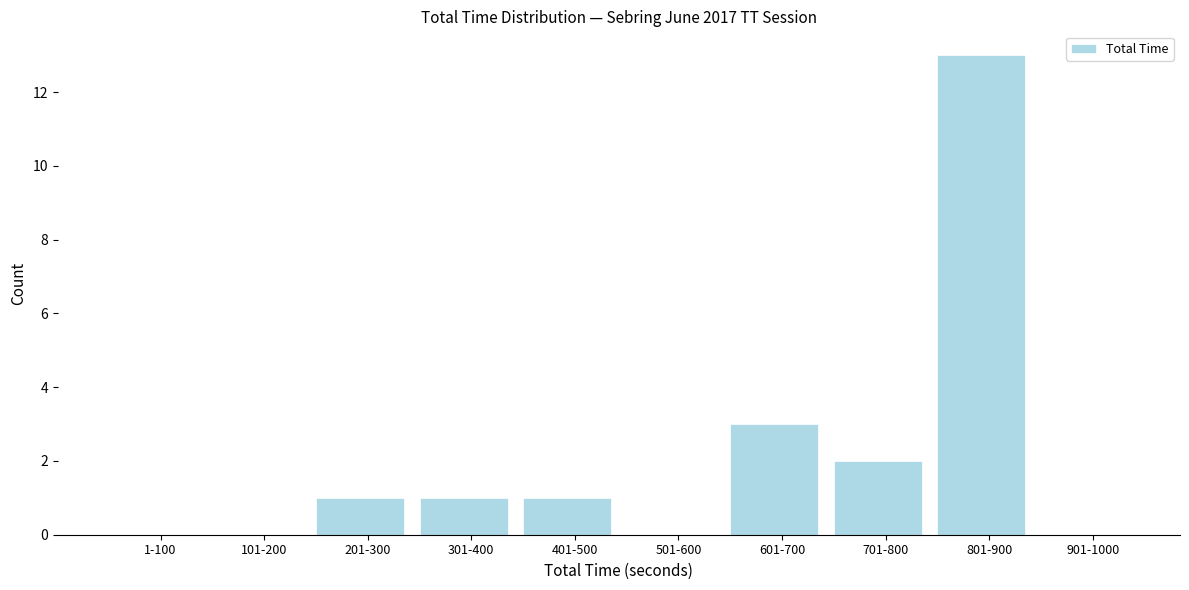

Reading left to right, what are all the values shown in this chart?

1-100=0	101-200=0	201-300=1	301-400=1	401-500=1	501-600=0	601-700=3	701-800=2	801-900=13	901-1000=0